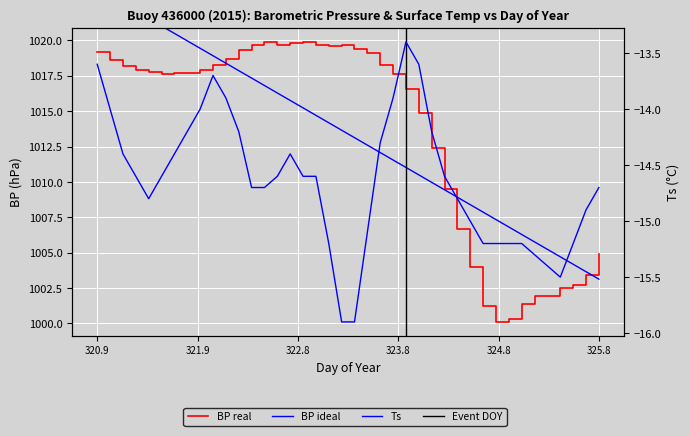

Which series has the largest total across all categories?

BP